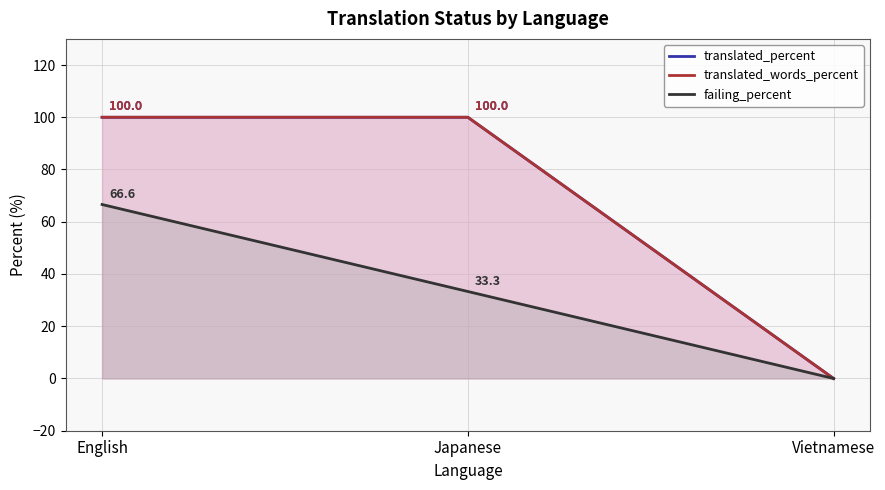

Reading left to right, extract all data points from this chart.

translated_percent: English=100.0	Japanese=100.0	Vietnamese=0.0
translated_words_percent: English=100.0	Japanese=100.0	Vietnamese=0.0
failing_percent: English=66.6	Japanese=33.3	Vietnamese=0.0